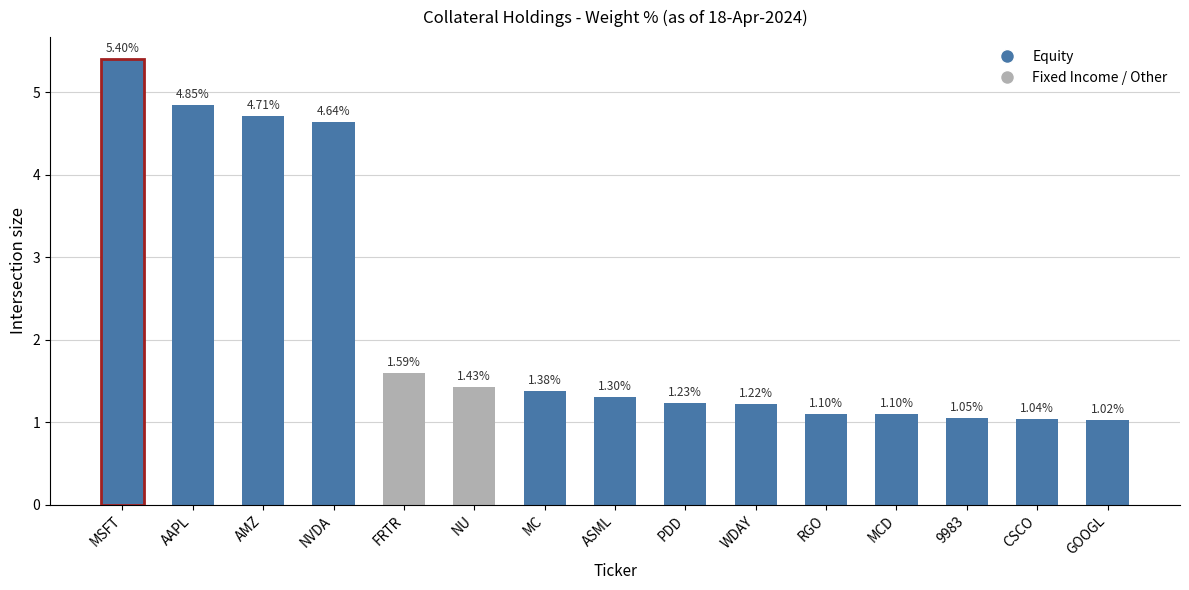

Does the chart contain any negative values?

No